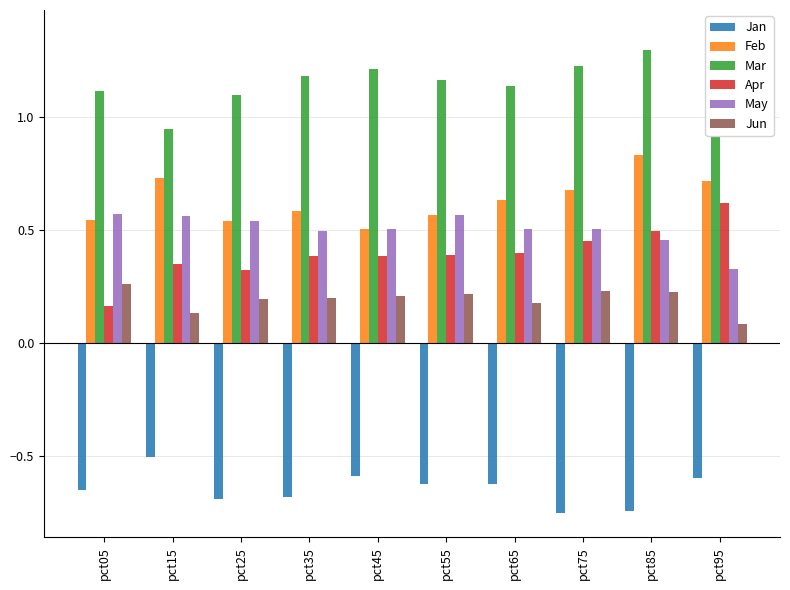

What is the spread (max minus min) of values at pct55?

1.8